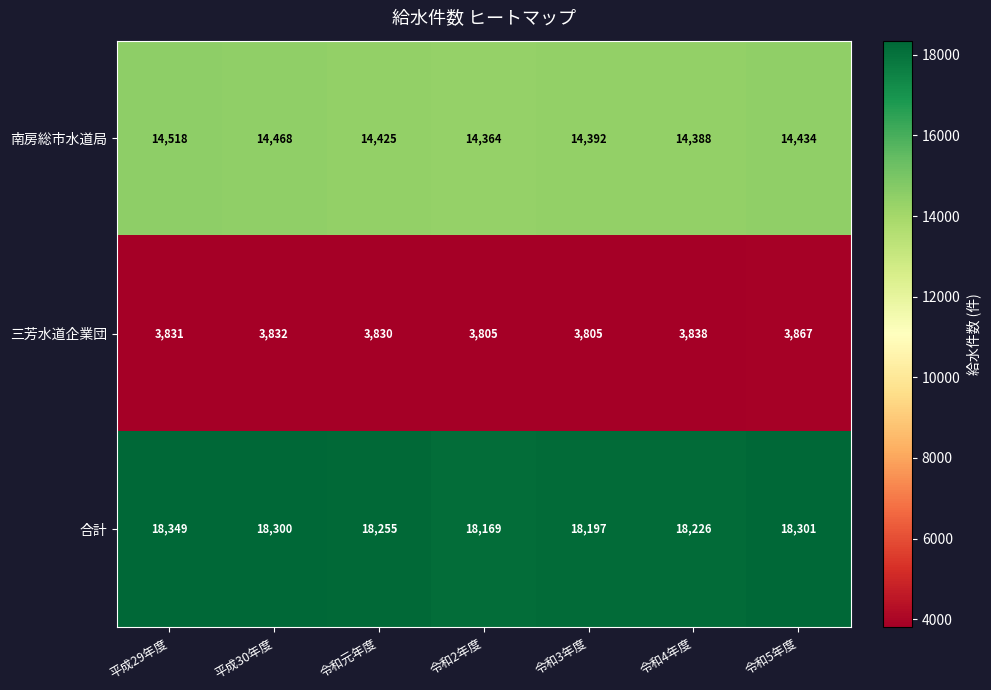

What is the average value of the 三芳水道企業団 series?

3830